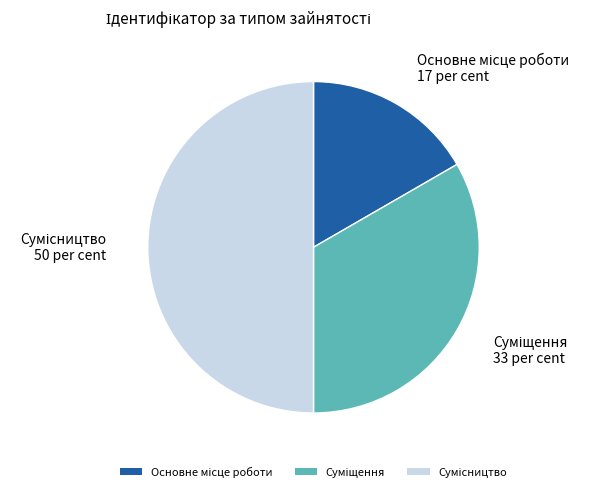

What is the change in value from Основне місце роботи to Сумісництво?

+2